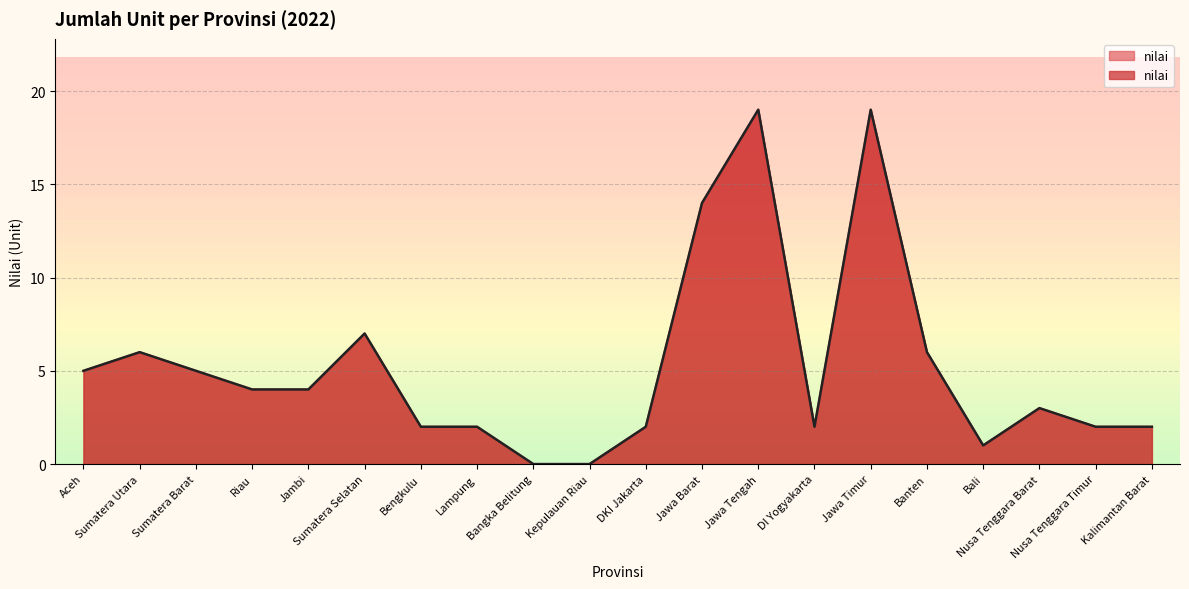

Rank the categories by value from lowest to highest.

Bangka Belitung, Kepulauan Riau, Bali, Bengkulu, Lampung, DKI Jakarta, DI Yogyakarta, Nusa Tenggara Timur, Kalimantan Barat, Nusa Tenggara Barat, Riau, Jambi, Aceh, Sumatera Barat, Sumatera Utara, Banten, Sumatera Selatan, Jawa Barat, Jawa Tengah, Jawa Timur